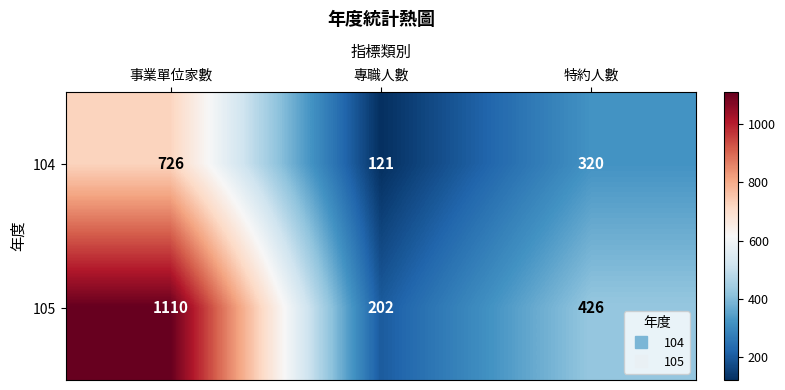

True or false: 105 has a value of 505 at 事業單位家數.

False